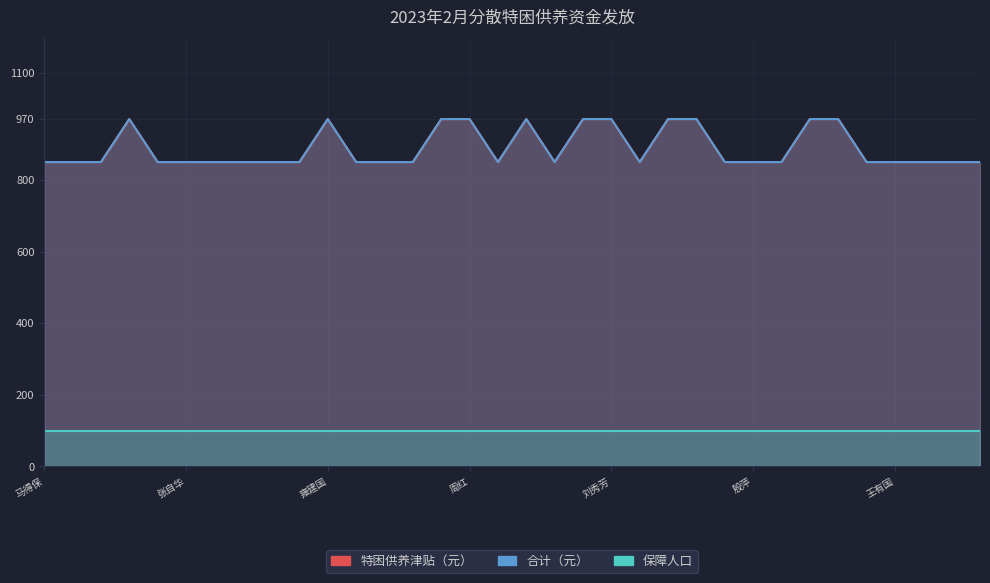

Where is the first local minimum for 合计（元）?

陈生还